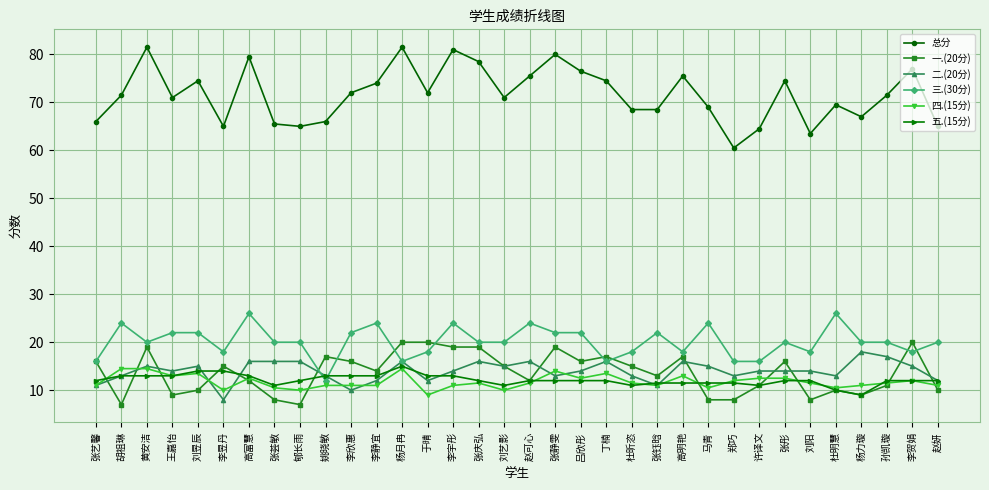

Which series has the largest total across all categories?

总分